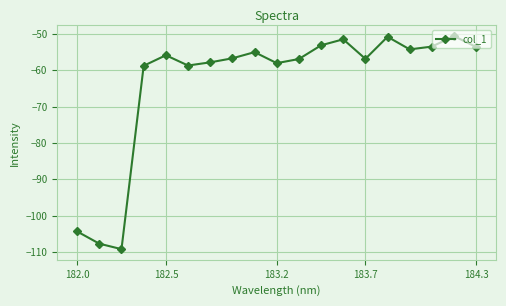

What is the value of the 14th point from the left?

-56.9